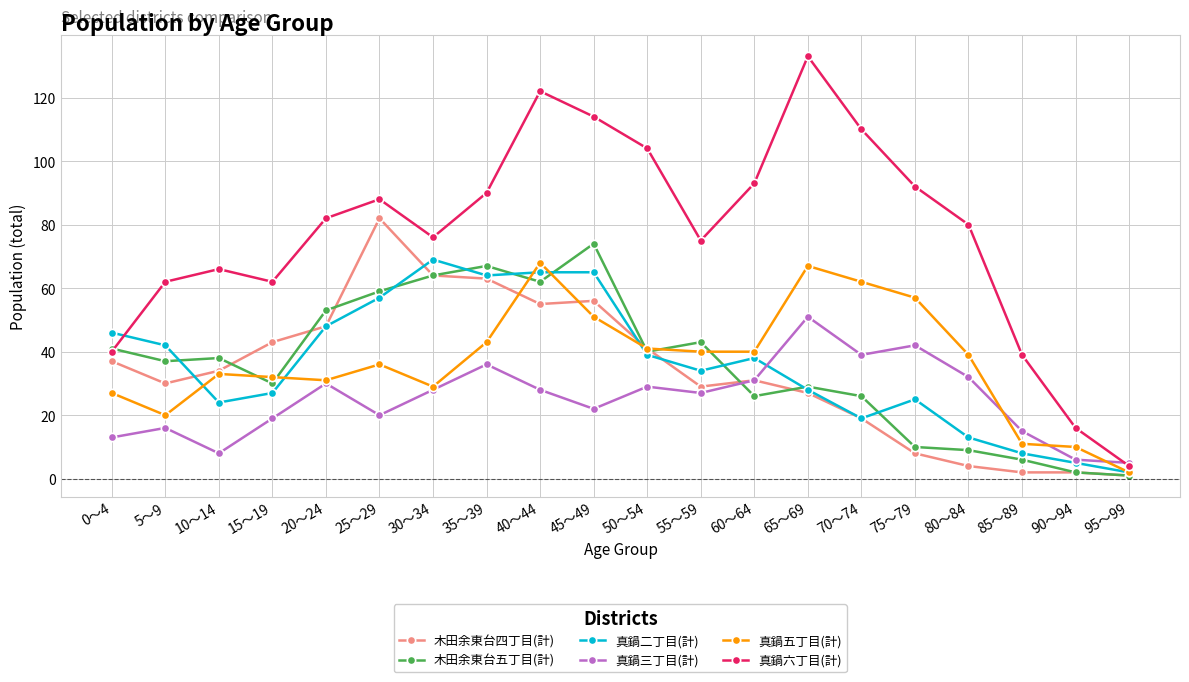

What position from the left is 10～14?

3